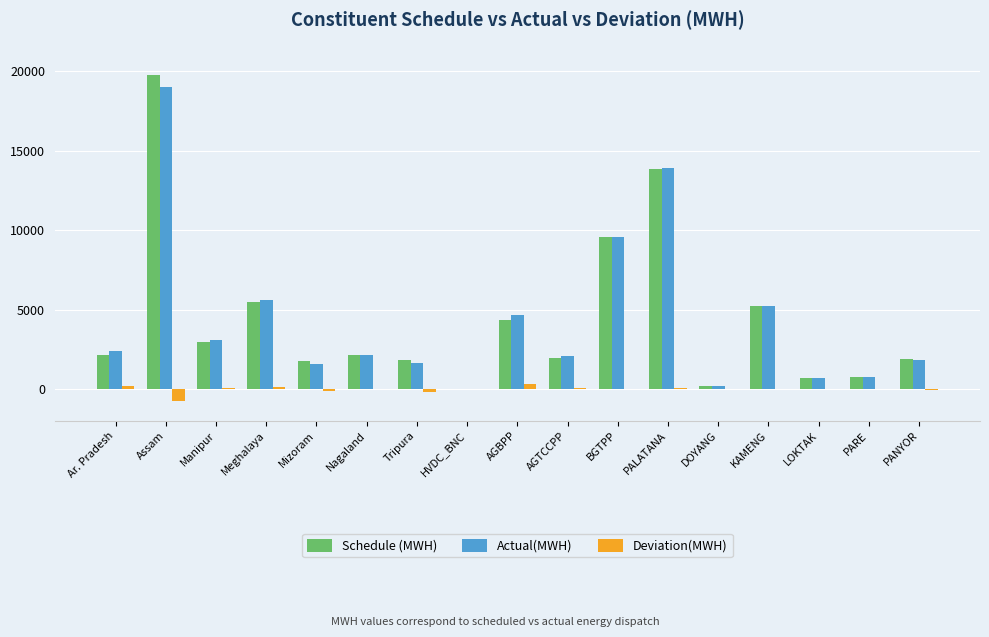

Are the bars horizontal?

No